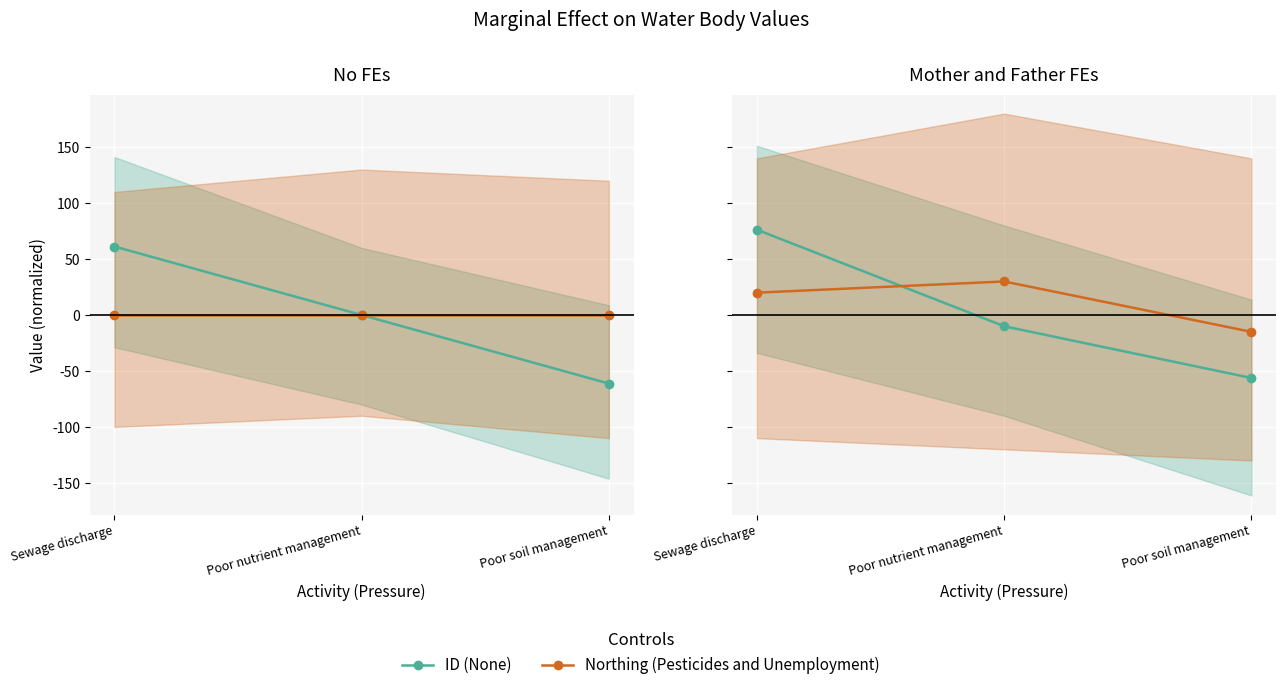

Which series has the widest spread of values?

ID (None)